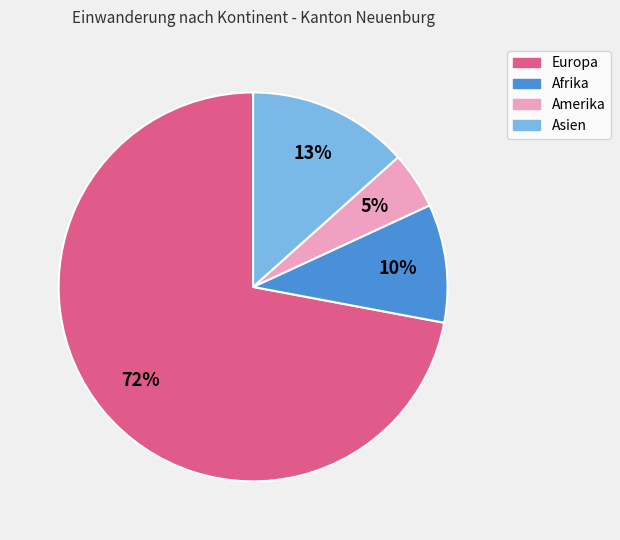

Does Asien account for over 50% of the chart?

No